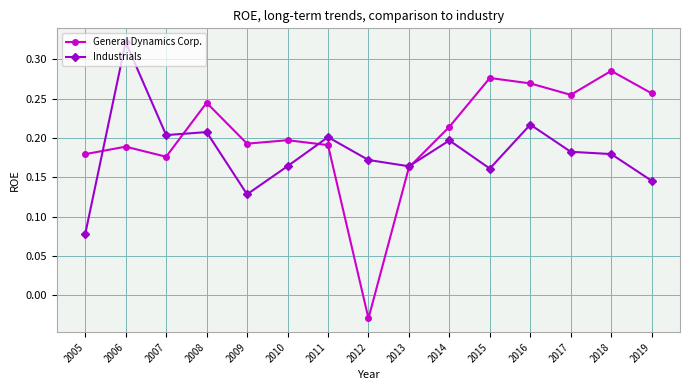

At which category does the chart reach its peak across all series?

2006